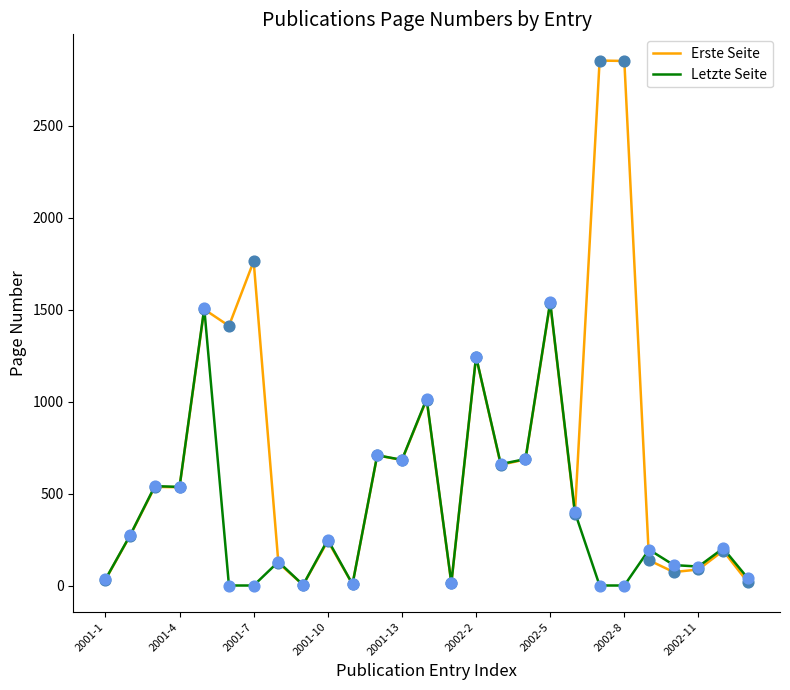

Which series has the largest total across all categories?

Erste Seite